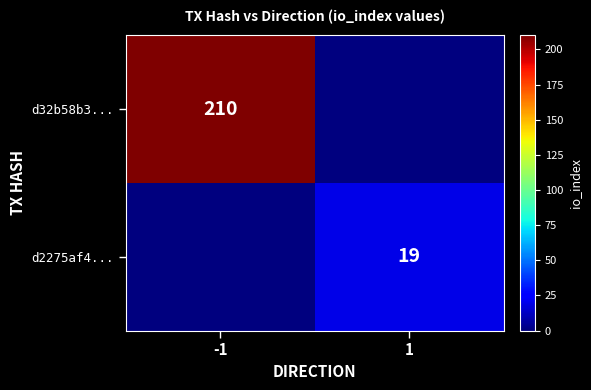

Is the value of d2275af4... at 1 greater than the value of d32b58b3... at -1?

No